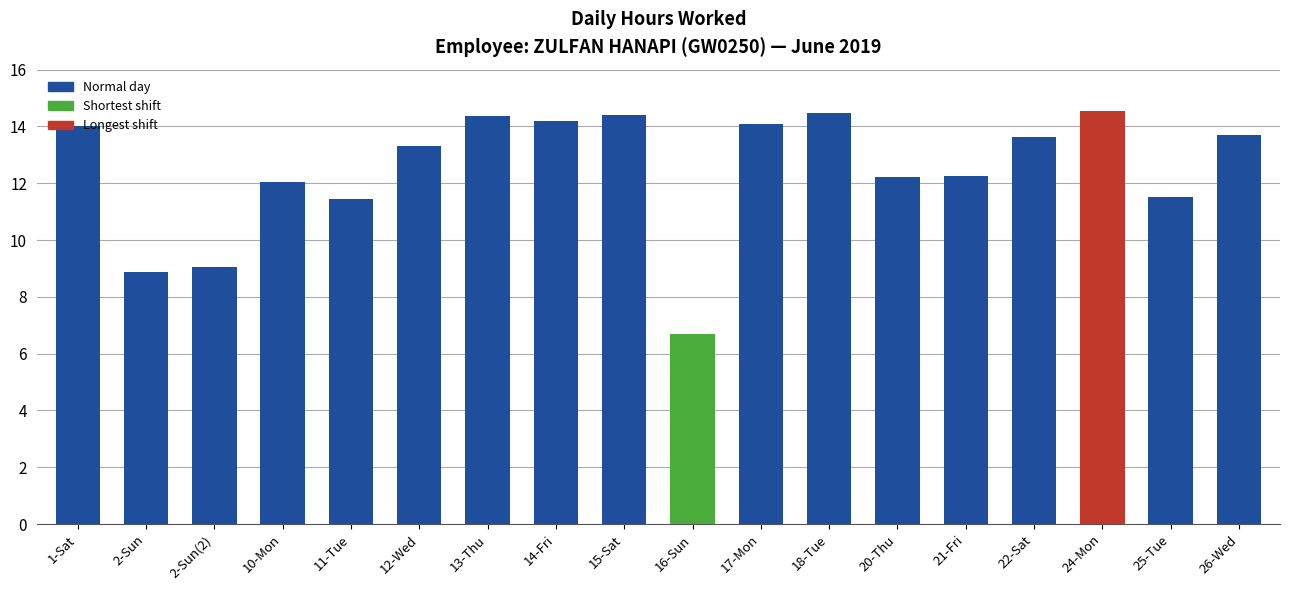

Is it true that the value at 2-Sun(2) is 9.1?

True